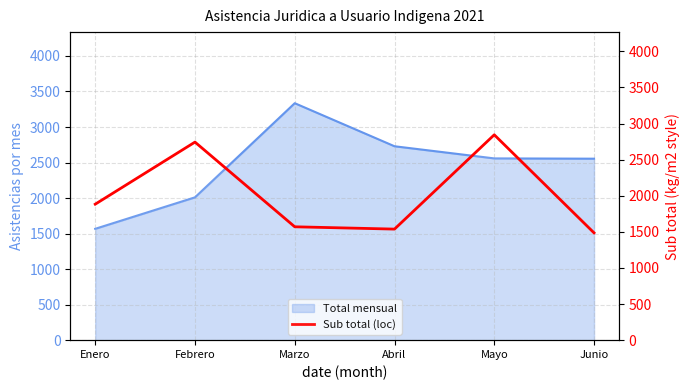

List the labels in order of value, smallest first.

Junio, Abril, Marzo, Enero, Febrero, Mayo